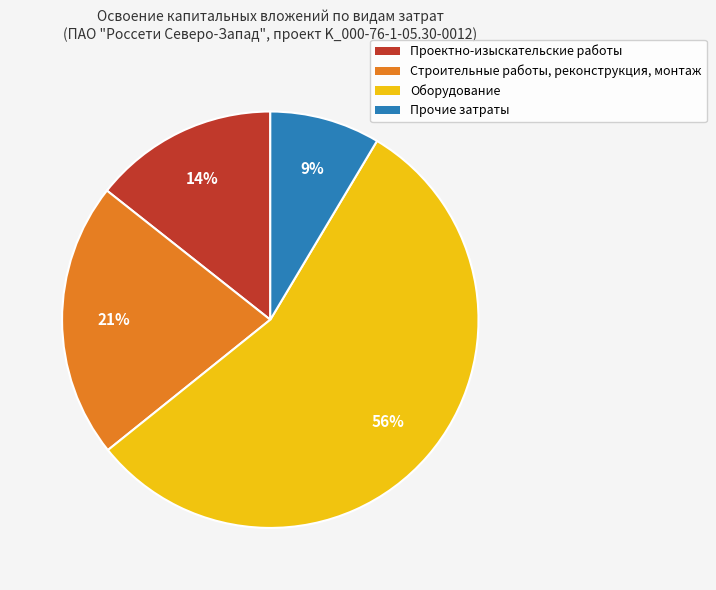

How many slices are in this pie chart?

4